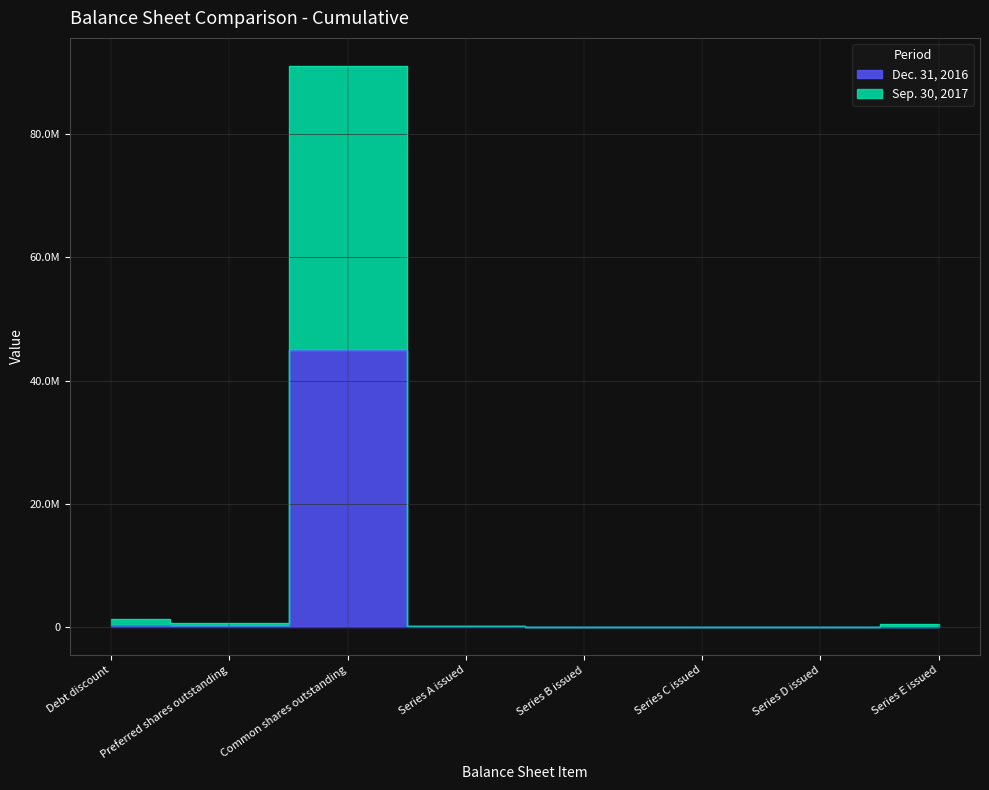

What position from the left is Series E issued?

8